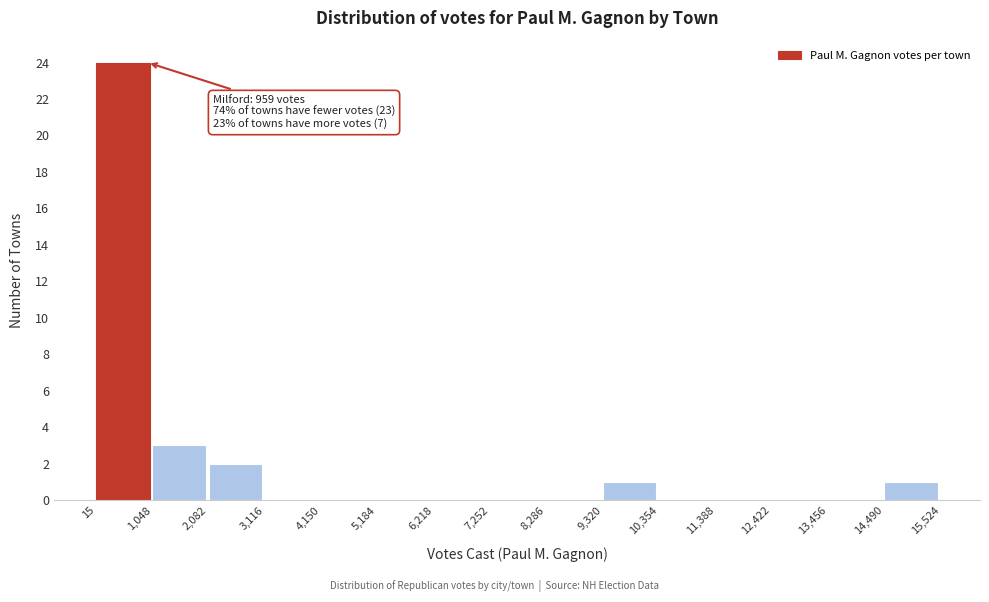

Which range on the x-axis has the tallest bar?

15 to 1,048